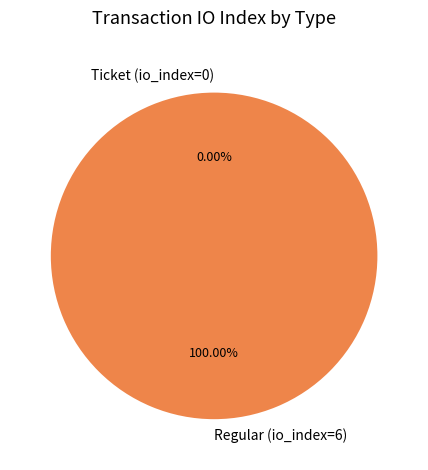

Is Regular (io_index=6) the majority of the pie?

Yes